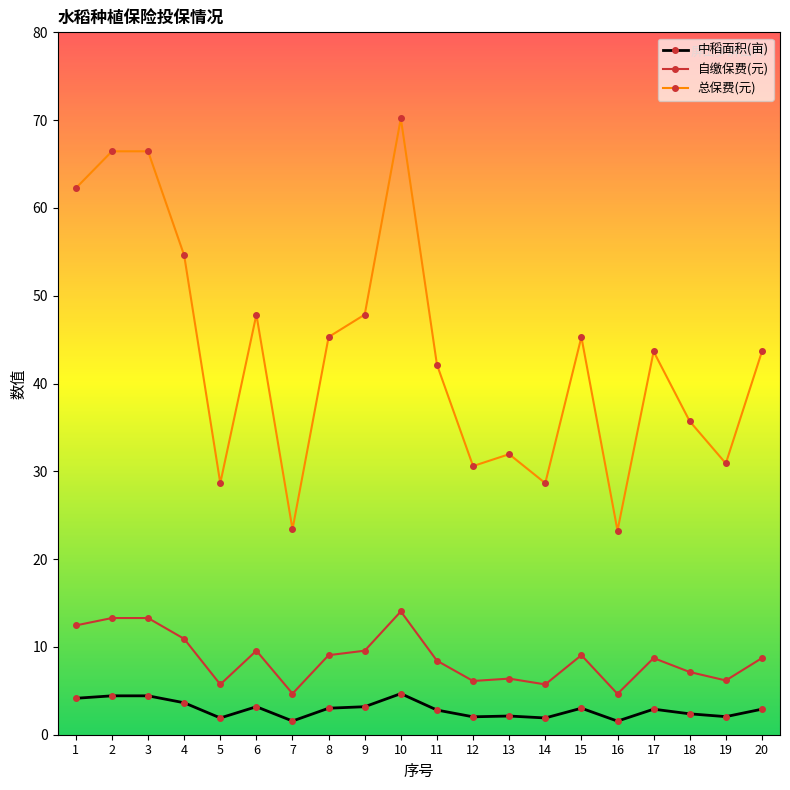

What is the spread (max minus min) of values at 14?

26.7